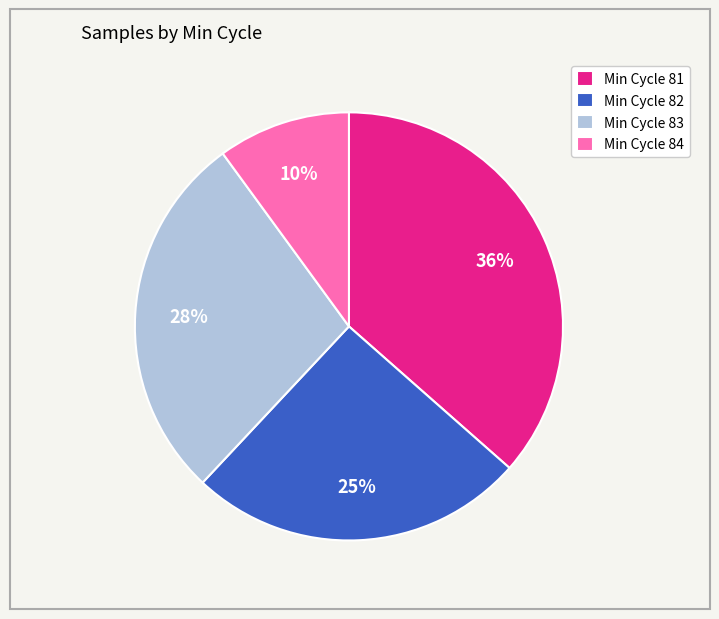

Count the number of slices in the pie.

4